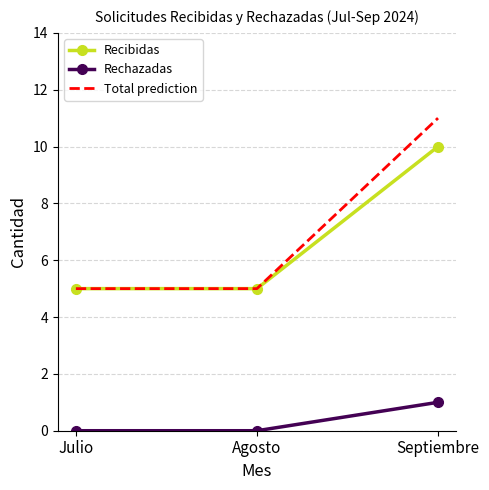

Reading left to right, what are all the values shown in this chart?

Recibidas: Julio=5	Agosto=5	Septiembre=10
Rechazadas: Julio=0	Agosto=0	Septiembre=1
Total prediction: Julio=5	Agosto=5	Septiembre=11